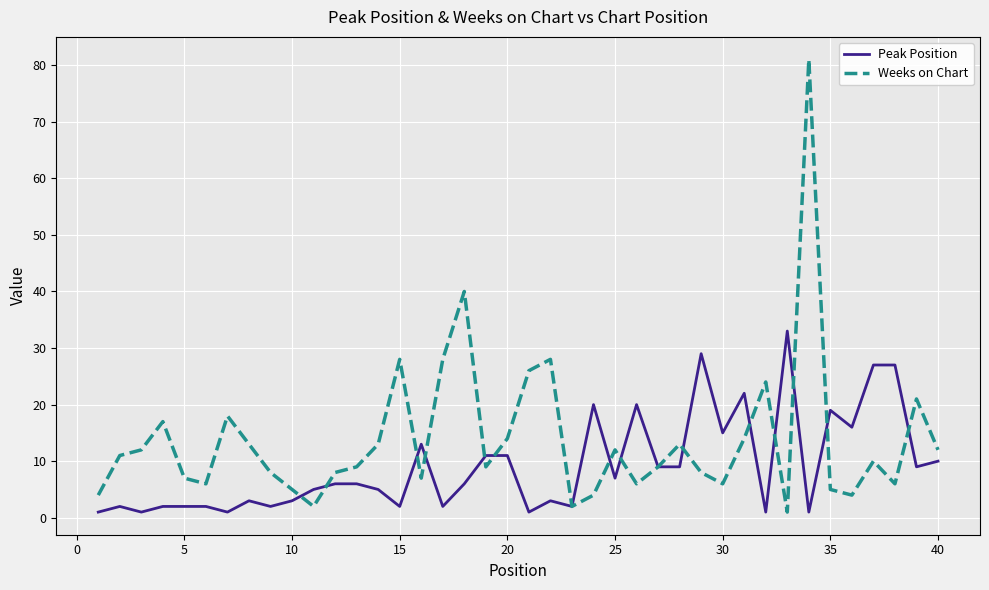

Which series has the largest range (max minus min)?

Weeks on Chart